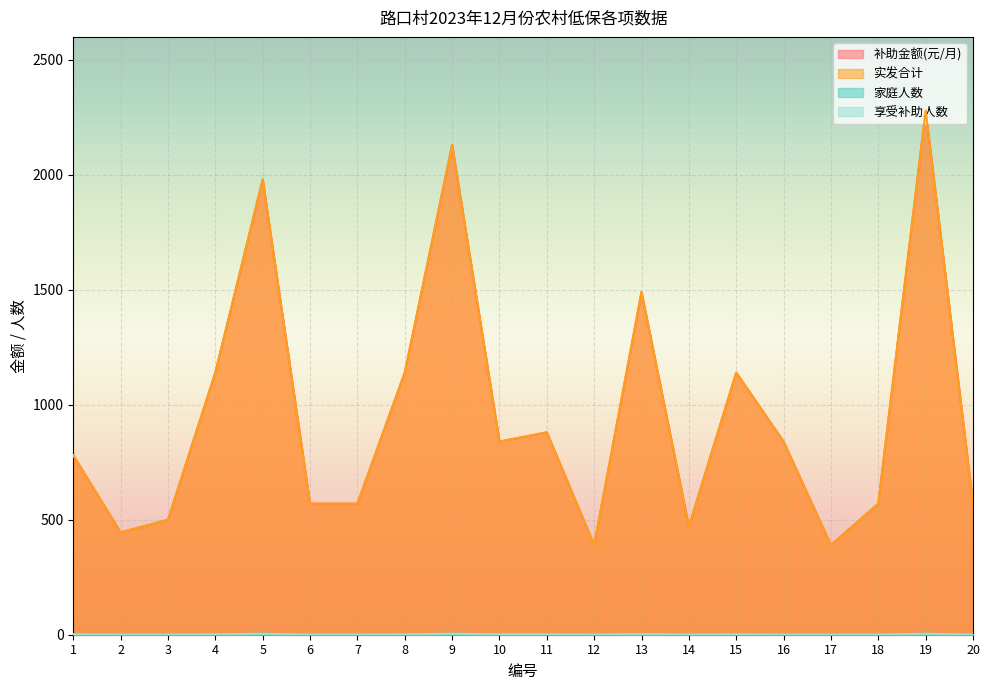

True or false: 家庭人数 and 享受补助人数 intersect in this chart.

False